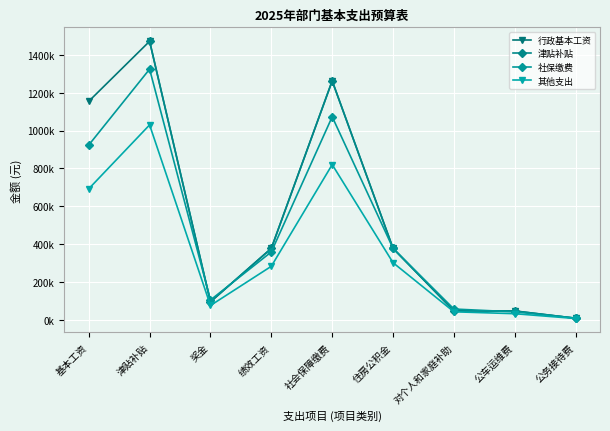

The 行政基本工资 series shows 712403.1 at 基本工资. True or false?

False